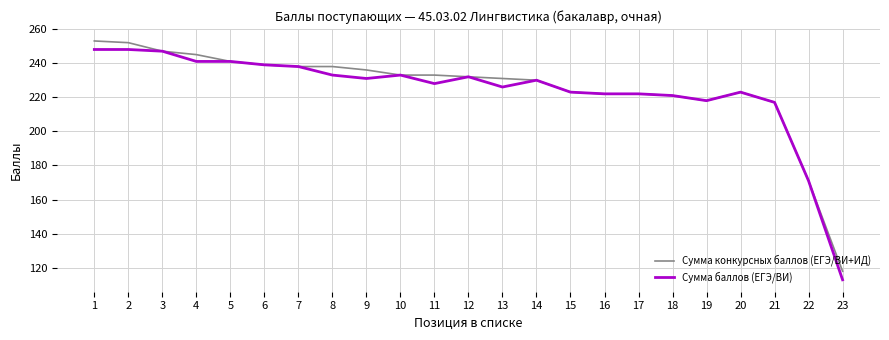

What are all the series names shown in the legend?

Сумма конкурсных баллов (ЕГЭ/ВИ+ИД), Сумма баллов (ЕГЭ/ВИ)